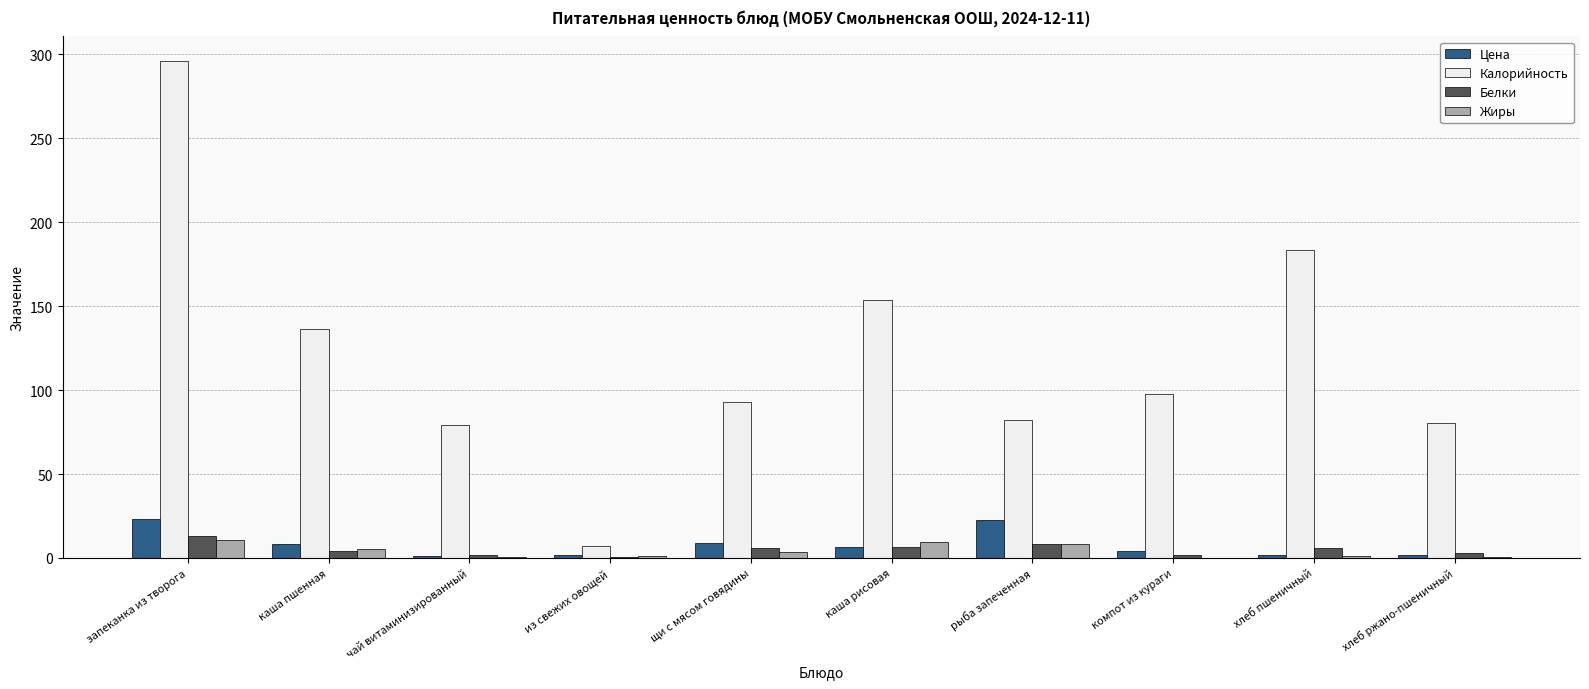

How many distinct data groups are displayed?

4